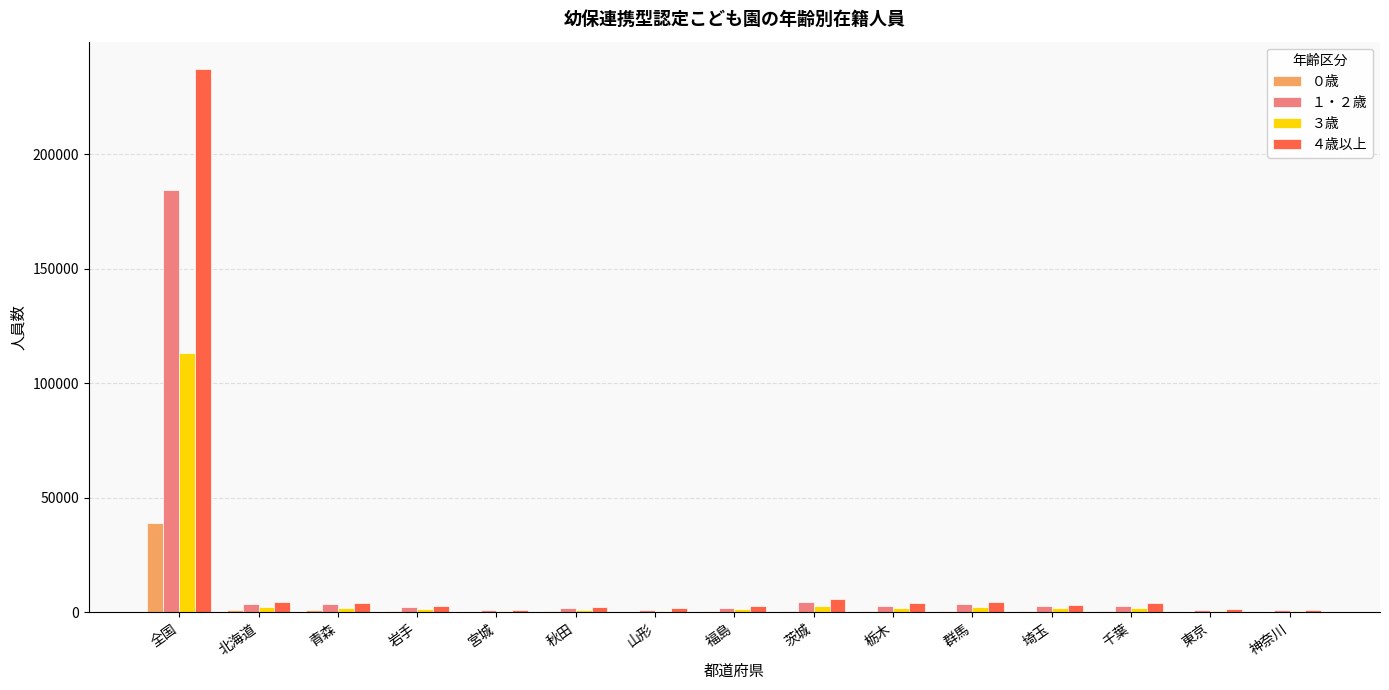

Which category has the highest value in the １・２歳 series?

全国